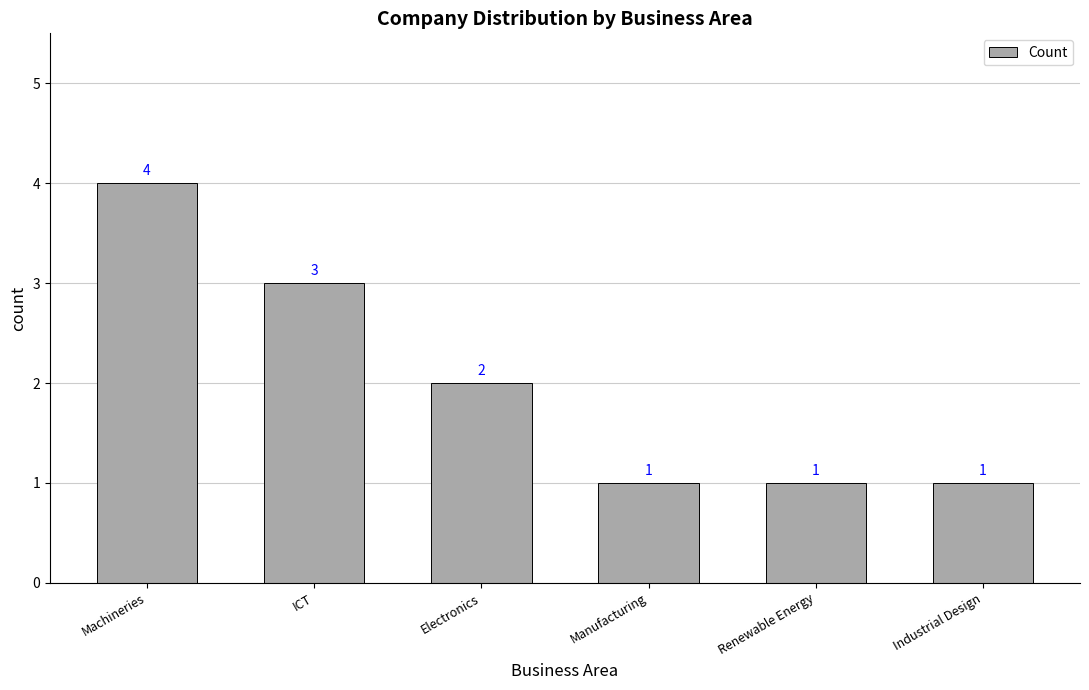

What position from the right is Renewable Energy?

2